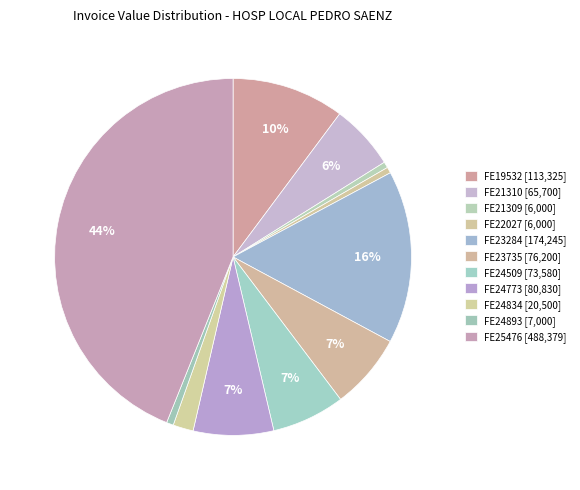

The FE23735 slice represents 16% of the pie. True or false?

False